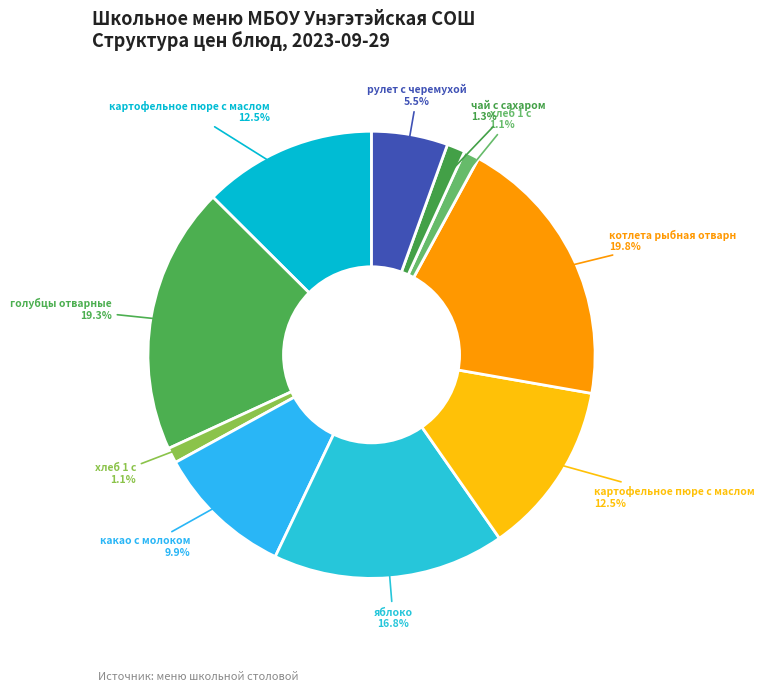

Rank the categories by value from highest to lowest.

котлета рыбная отварн, голубцы отварные, яблоко, картофельное пюре с маслом (Завтрак), картофельное пюре с маслом (Обед), какао с молоком, рулет с черемухой, чай с сахаром, хлеб 1 с (Завтрак), хлеб 1 с (Обед)